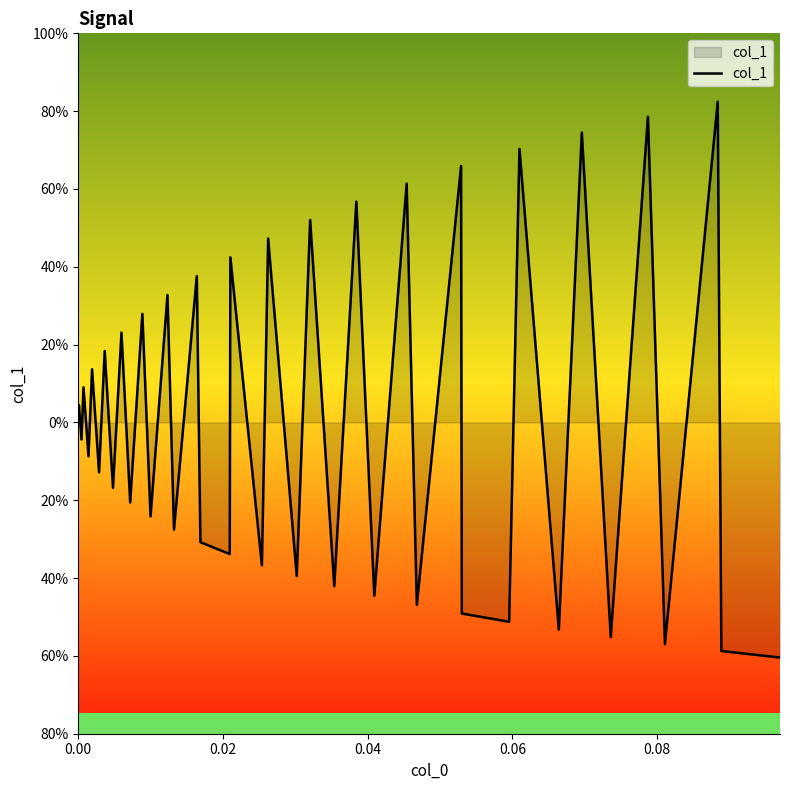

How many points are higher than both their immediate neighbors (excluding endpoints)?

18